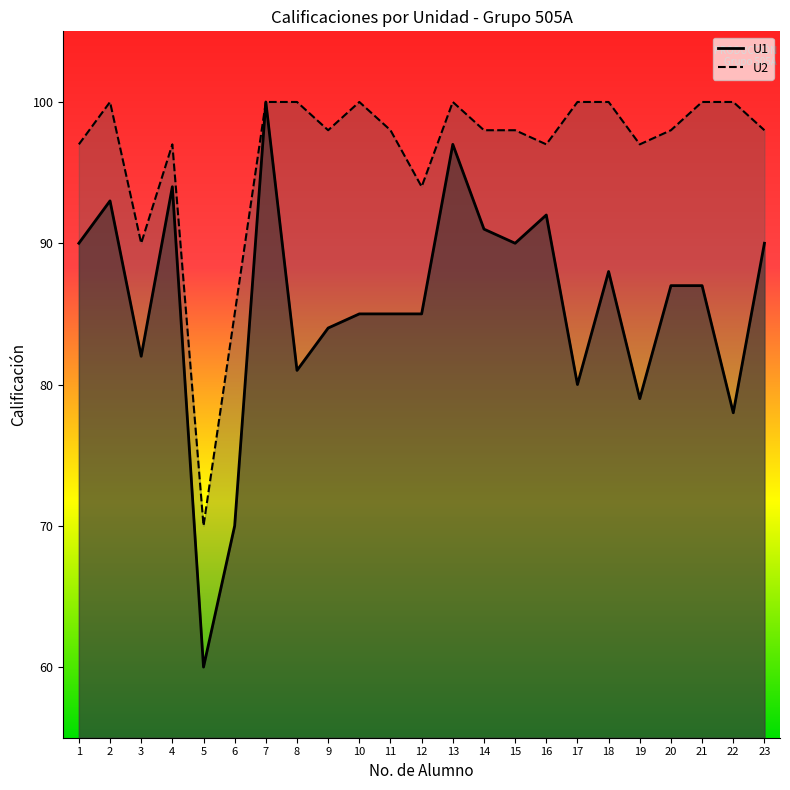

Between 15 and 18, which is larger?

15